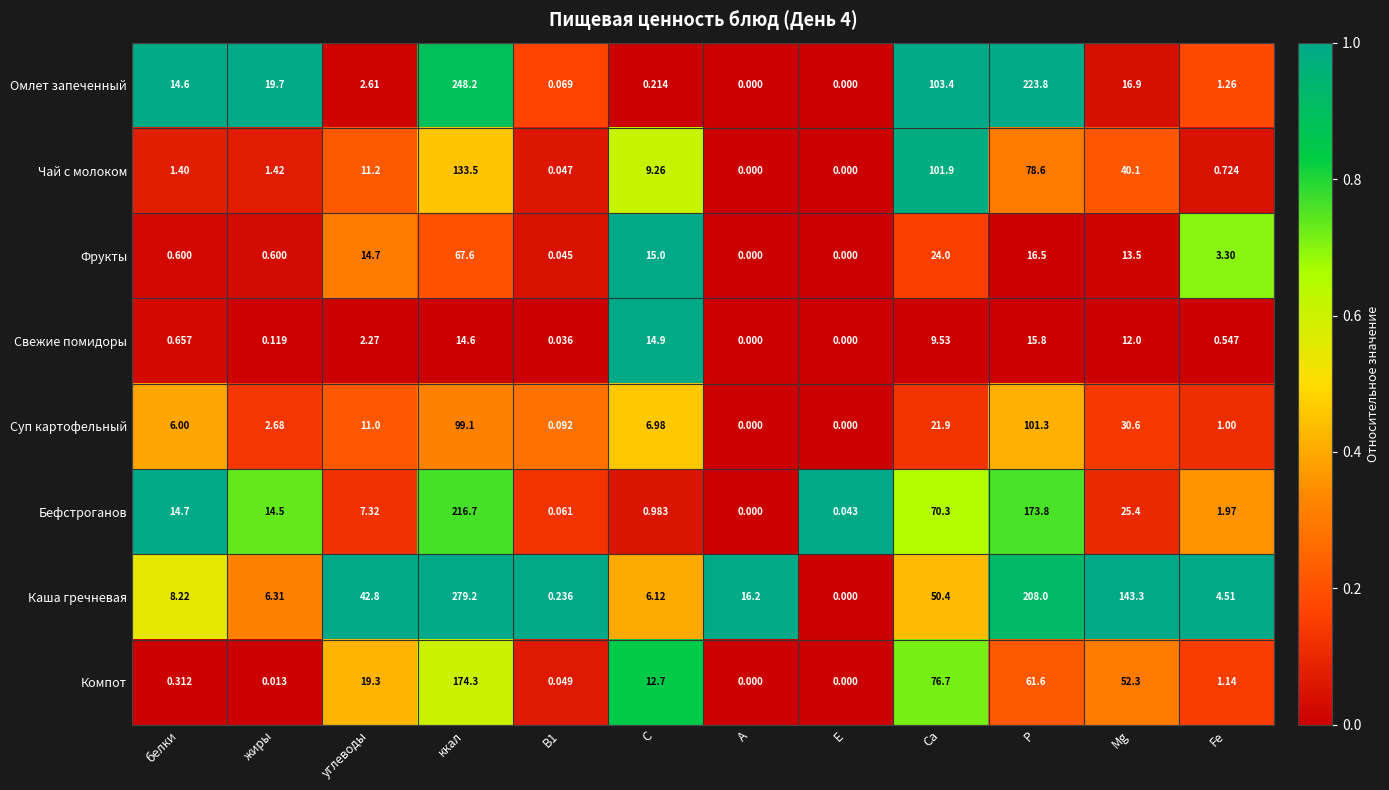

What is the difference between the highest and lowest values at С?

14.8